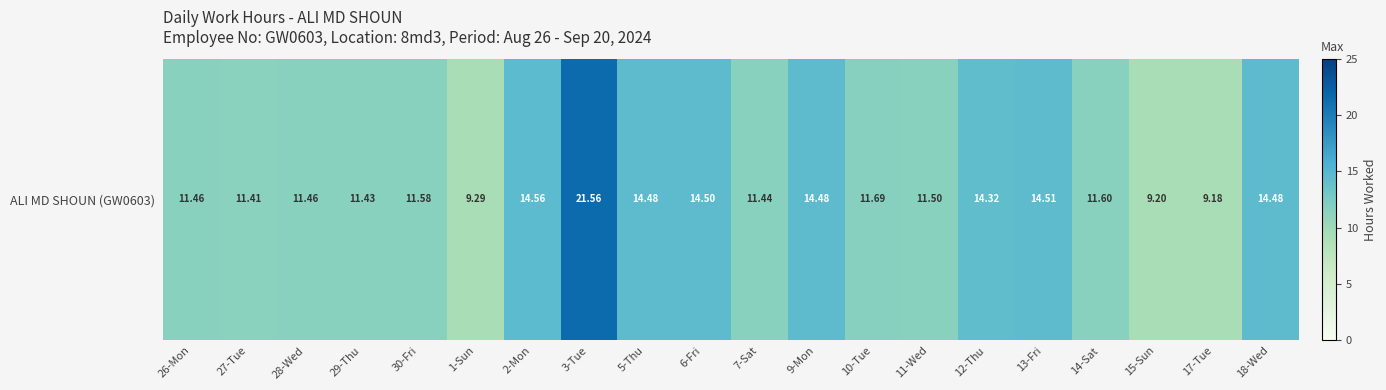

Reading left to right, what are all the values shown in this chart?

11.5	11.4	11.5	11.4	11.6	9.3	14.6	21.6	14.5	14.5	11.4	14.5	11.7	11.5	14.3	14.5	11.6	9.2	9.2	14.5